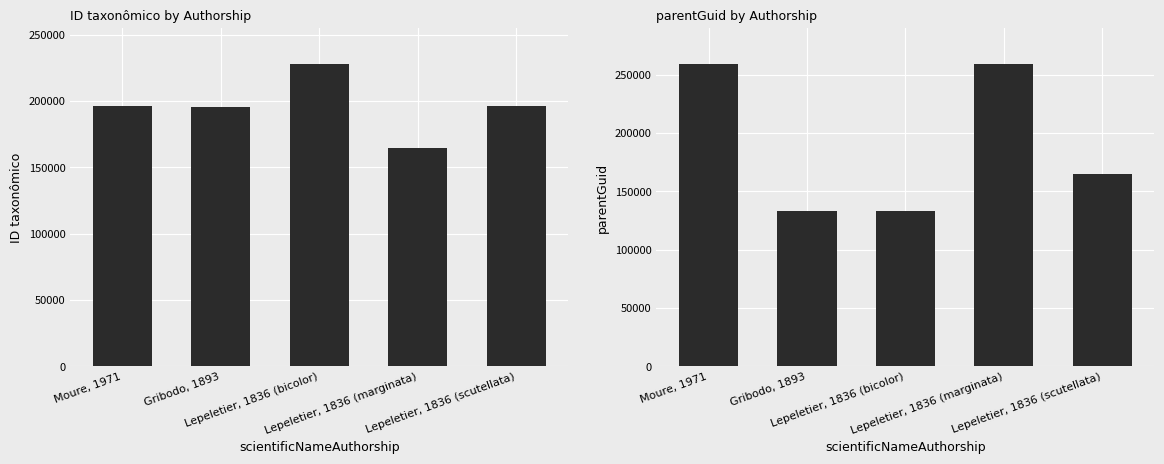

Is it true that ID taxonômico equals 346398 at Gribodo, 1893?

False